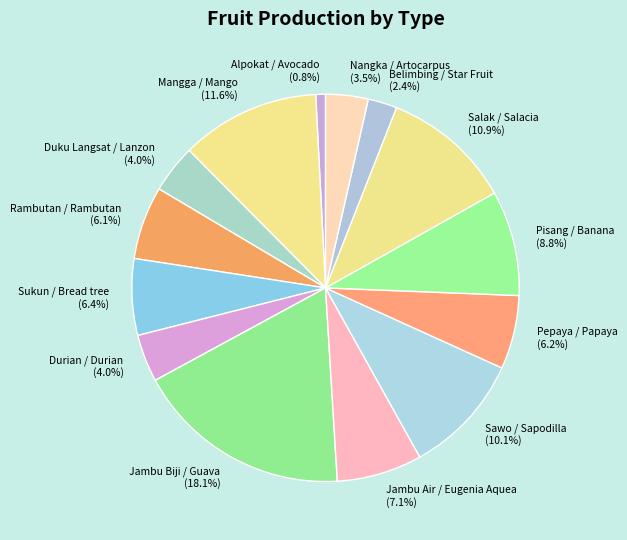

Is Durian / Durian the majority of the pie?

No